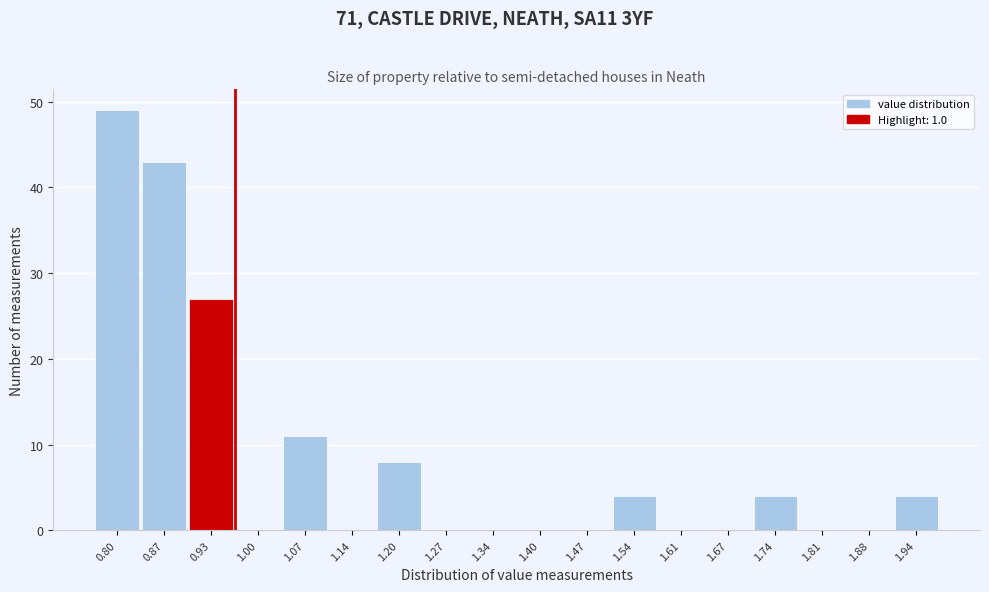

Reading left to right, transcribe all the data shown in this chart.

0.80=49	0.87=43	0.93=27	1.00=0	1.07=11	1.14=0	1.20=8	1.27=0	1.34=0	1.40=0	1.47=0	1.54=4	1.61=0	1.67=0	1.74=4	1.81=0	1.88=0	1.94=4